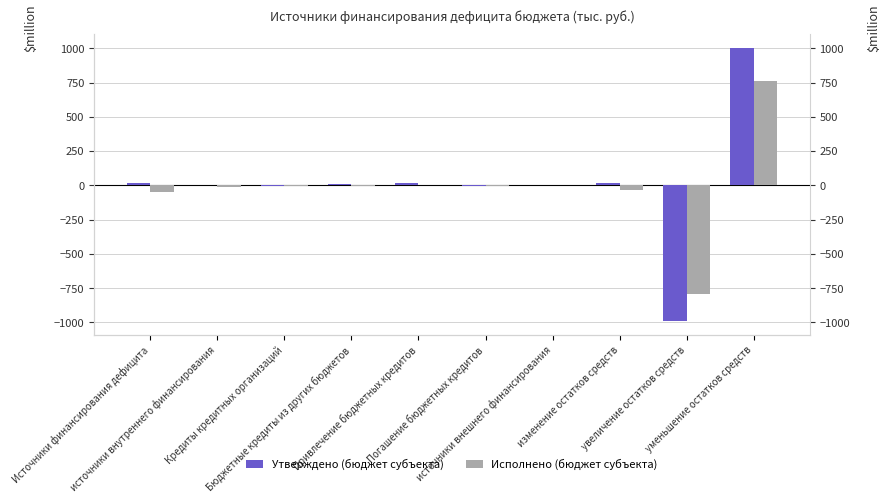

Where does the Исполнено (бюджет субъекта) series first go above -6?

Привлечение бюджетных кредитов